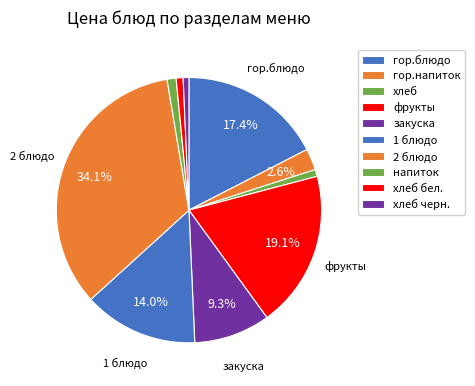

Is гор.напиток the majority of the pie?

No